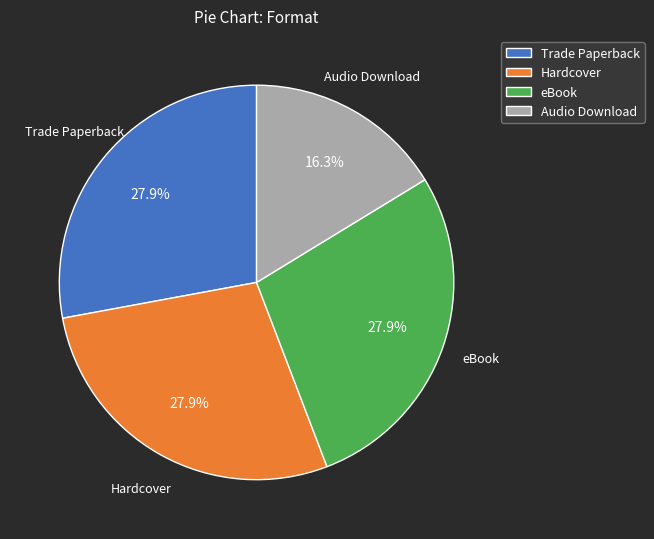

What is the ratio of the value at Audio Download to the value at Trade Paperback?

0.6